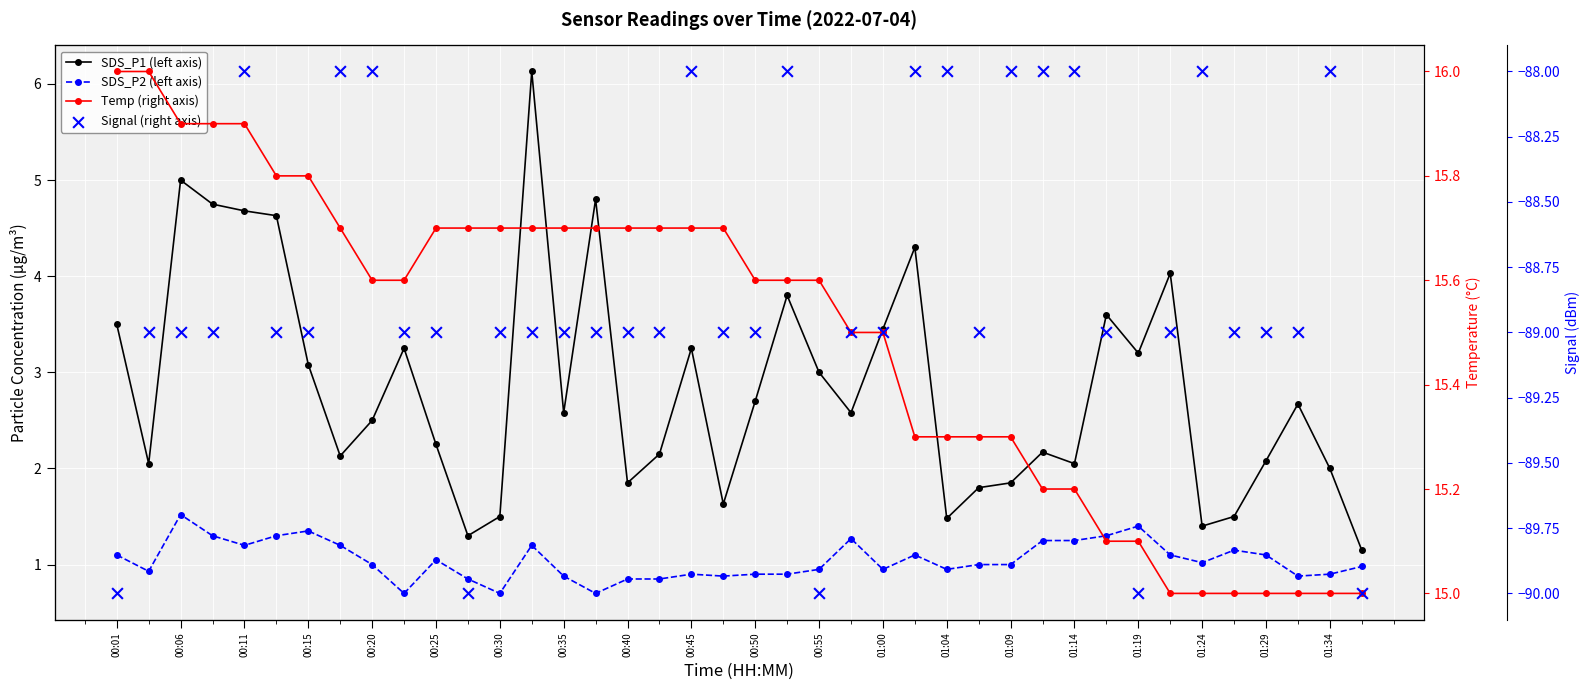

Which series contains the lowest Y value?

Signal (right axis)